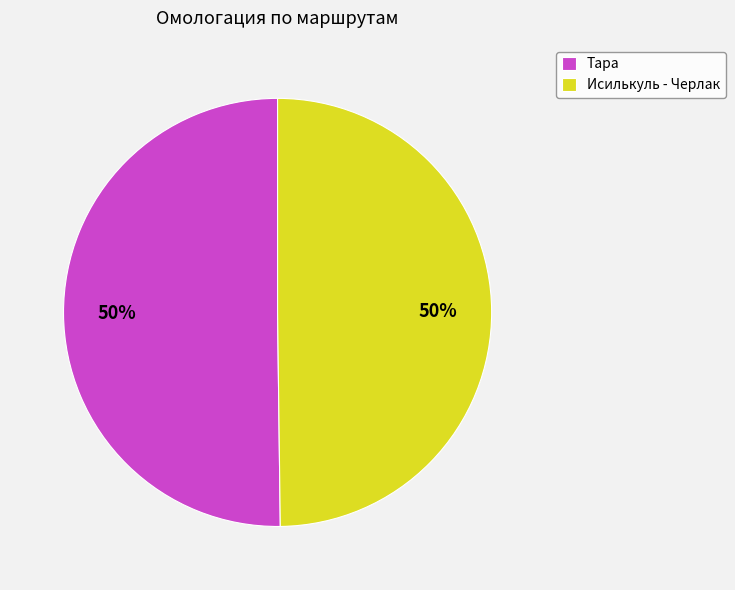

To the nearest percent, what is the average slice percentage?

50%